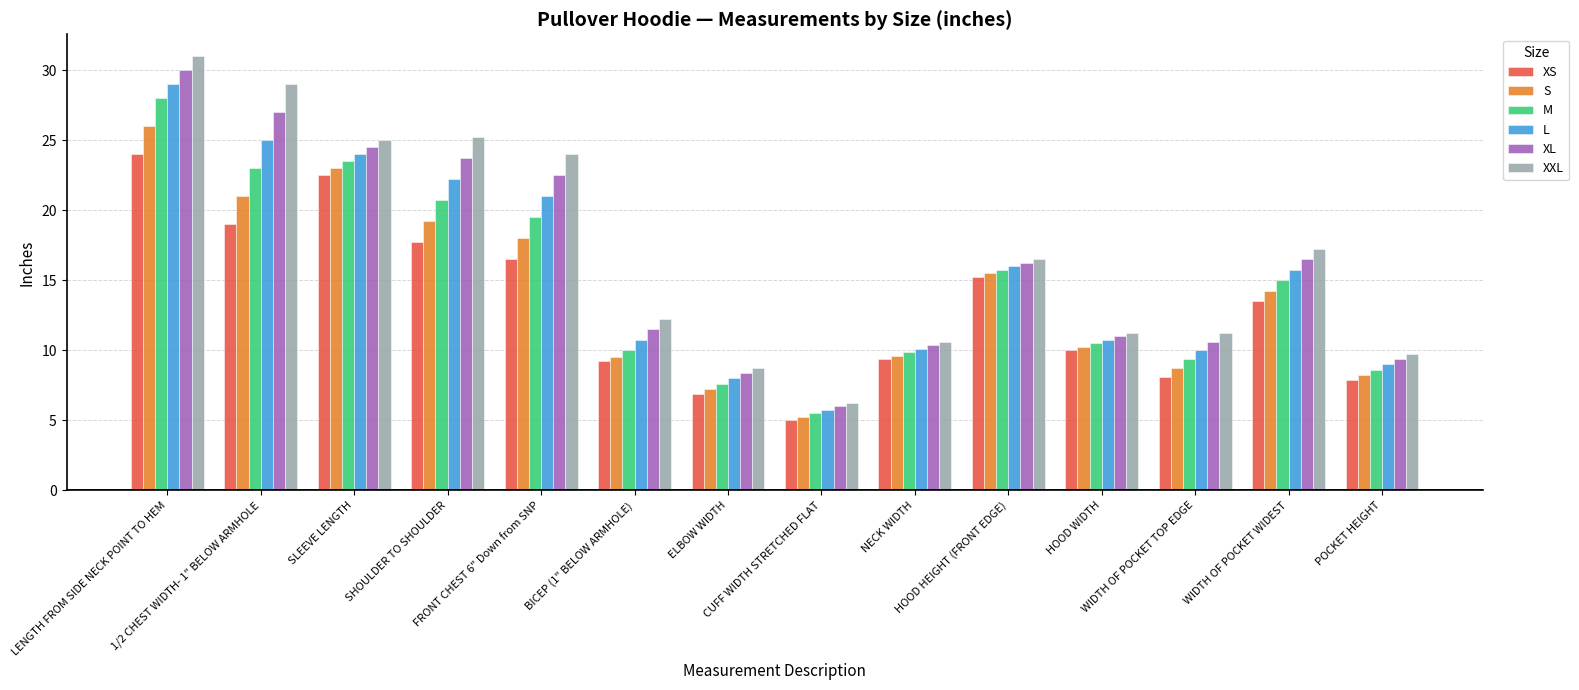

Is it true that L equals 6.0 at POCKET HEIGHT?

False